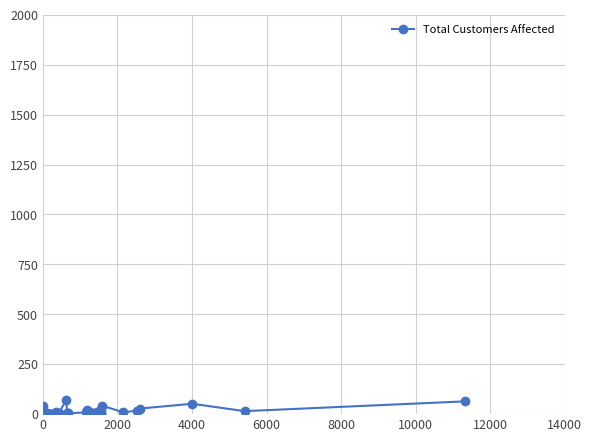

True or false: the data shows 7 at 15.

False